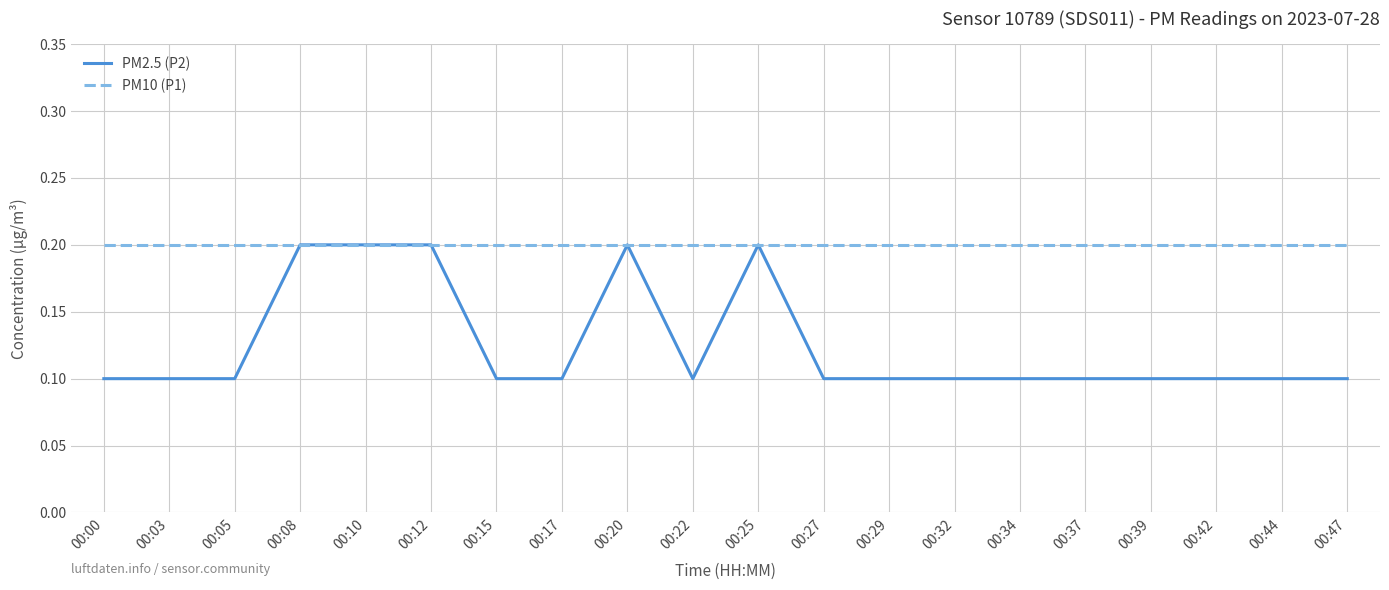

What is the highest value of the PM2.5 (P2) series?

0.2